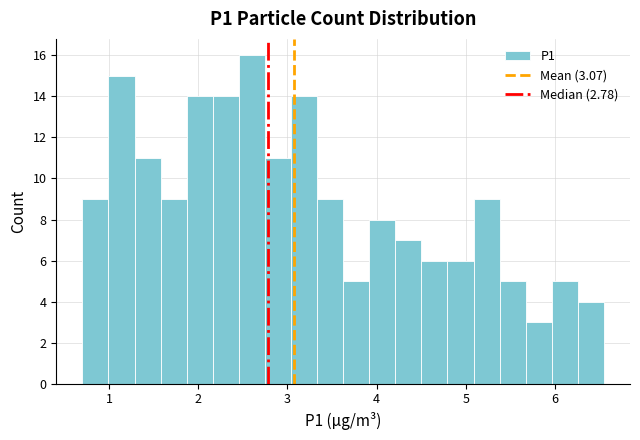

Read against the x-axis, roughly where is the centre of the tallest bar?

2.6